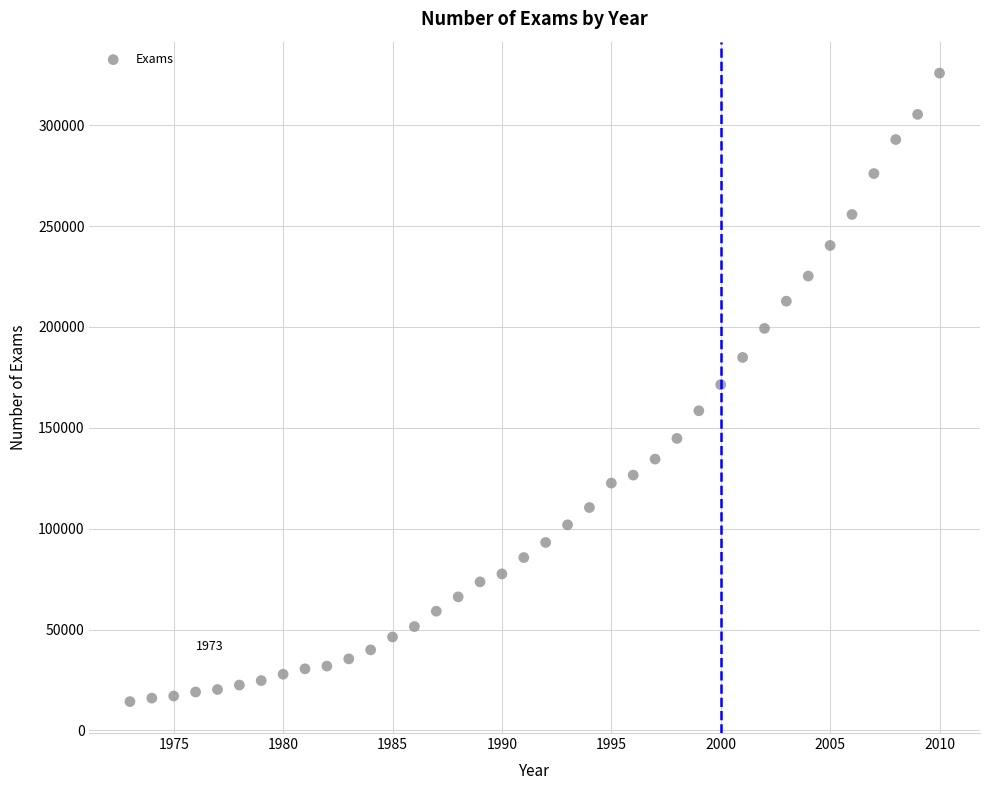

What is the range of X values (max minus min)?

37